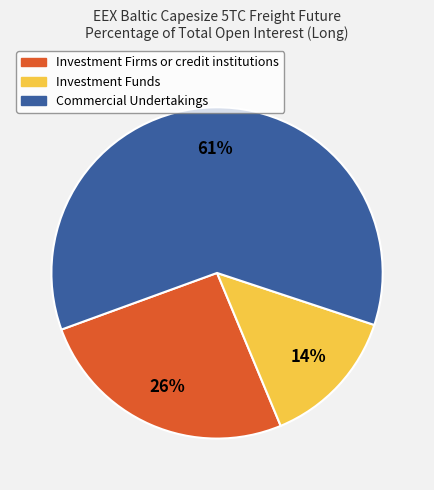

To the nearest percent, what is the average slice percentage?

33%